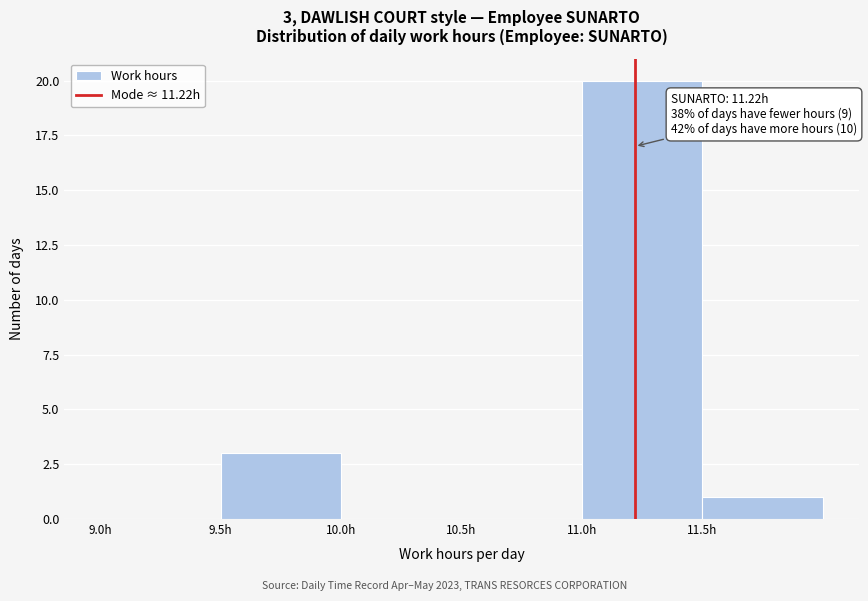

Which range on the x-axis has the tallest bar?

11.0 to 11.5